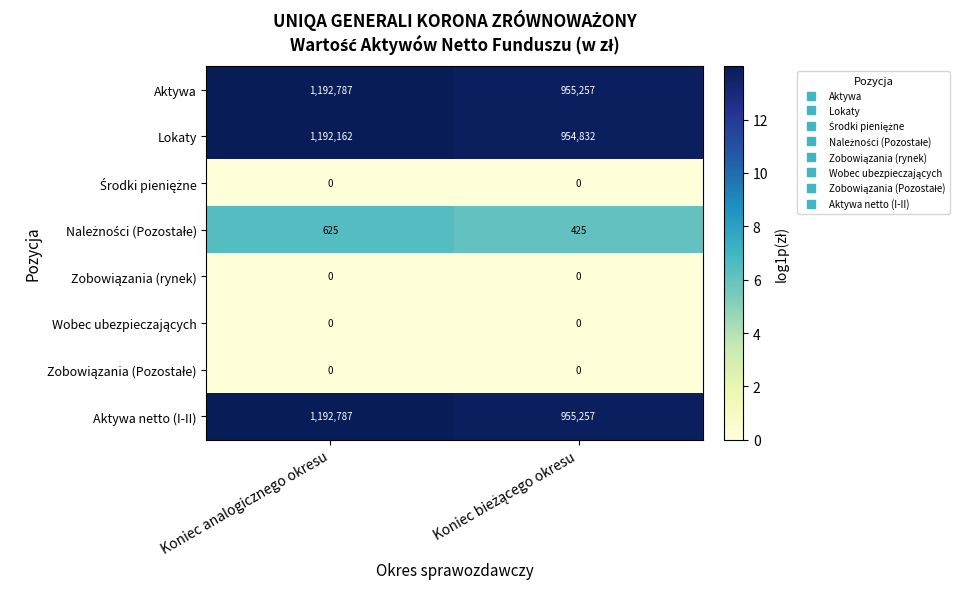

What is the sum of all Aktywa netto (I-II) values?

2148044